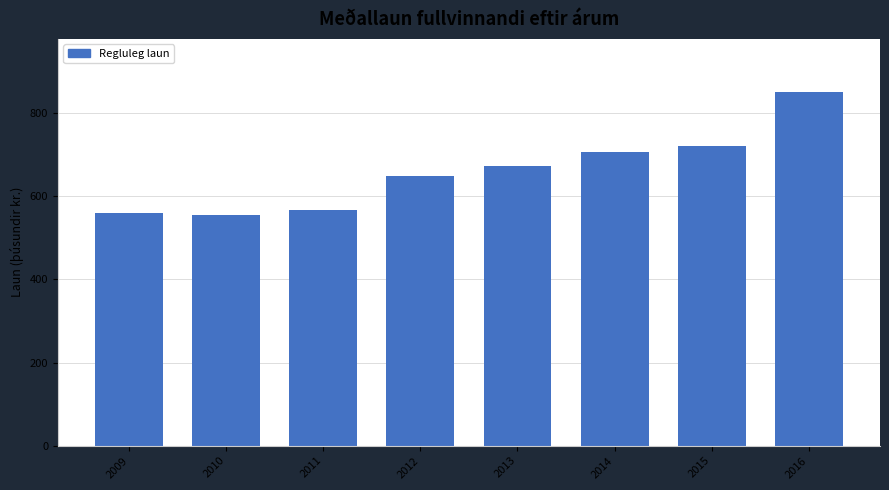

Reading left to right, extract all data points from this chart.

561	554	568	649	672	706	720	851